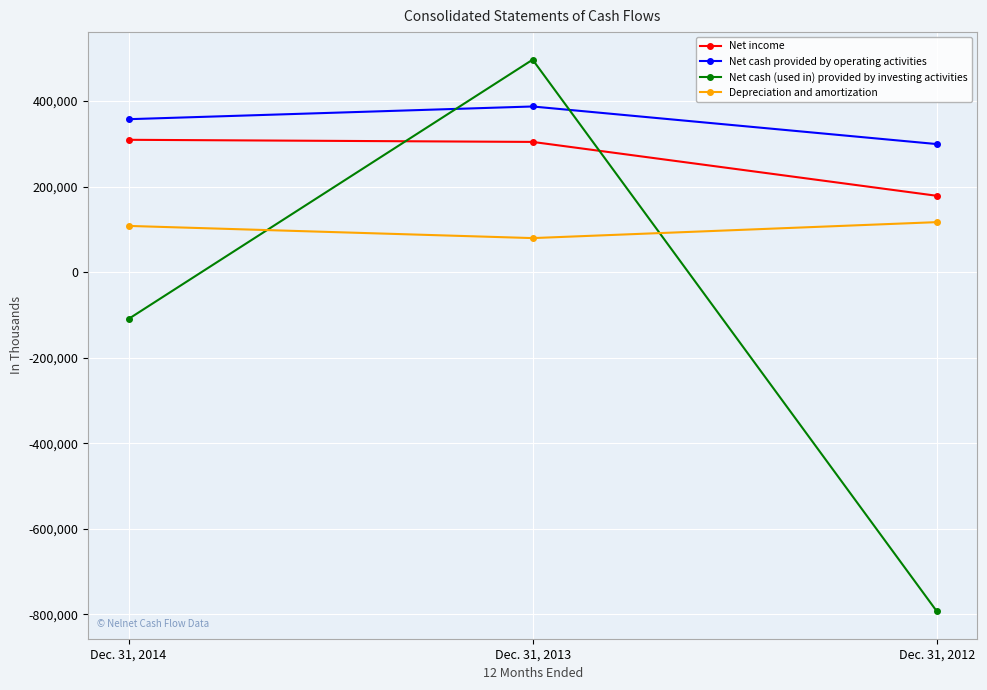

List the series in order of their peak value, highest first.

Net cash (used in) provided by investing activities, Net cash provided by operating activities, Net income, Depreciation and amortization